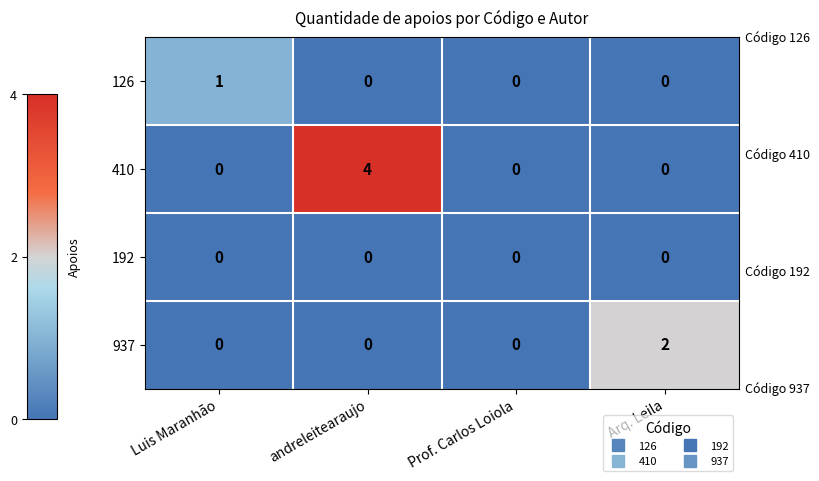

What is the maximum value shown in the chart?

4